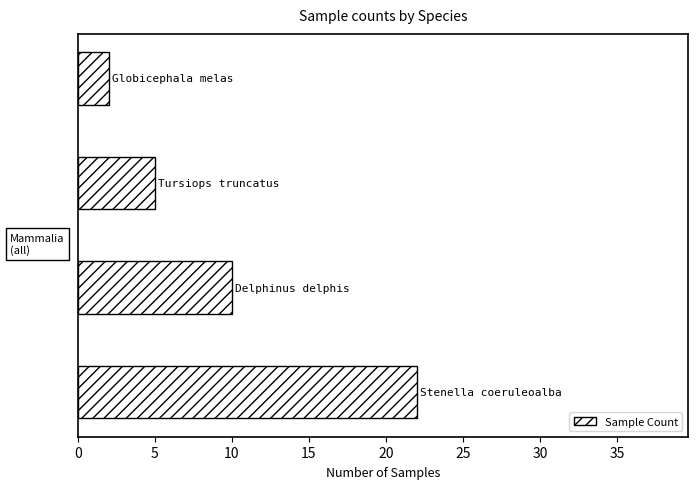

Count the number of categories in the chart.

4